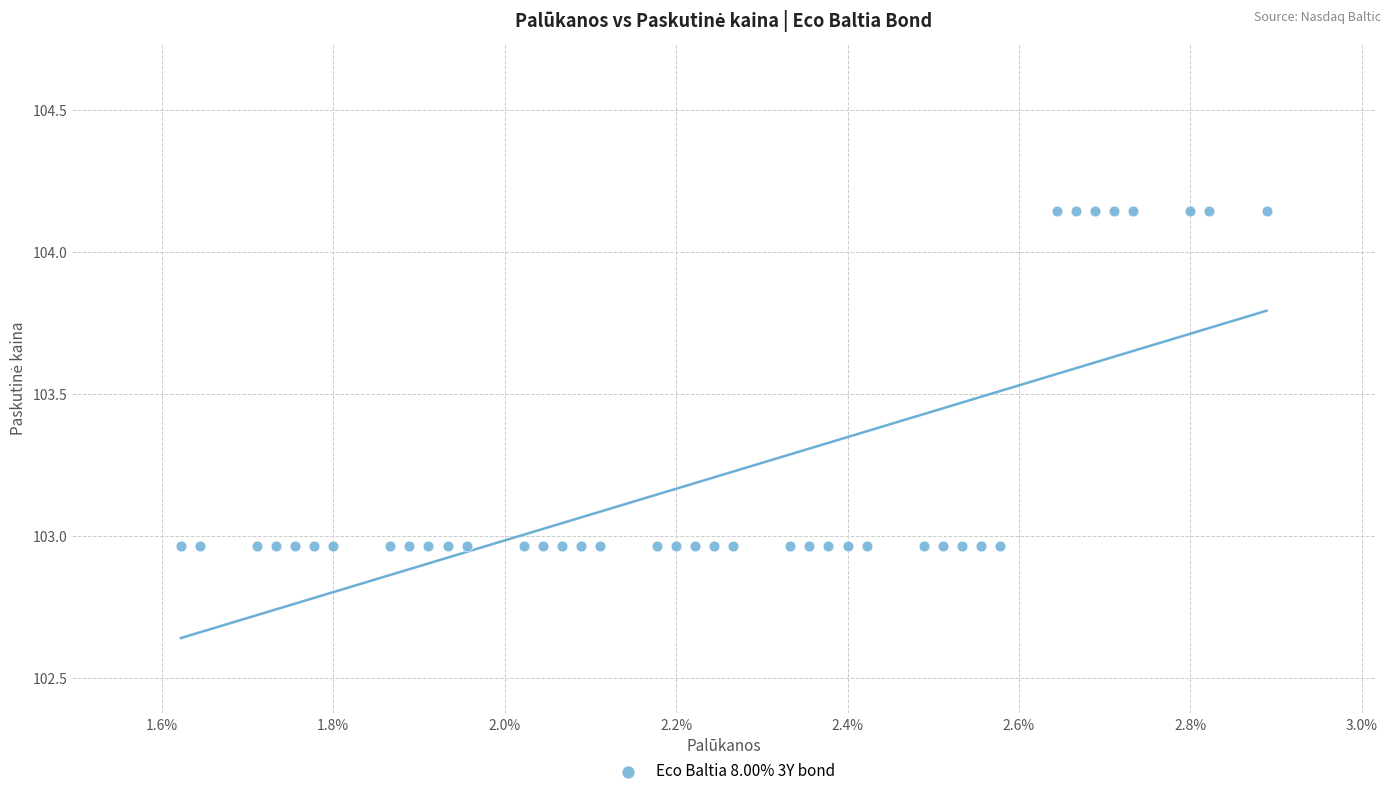

What is the range of X values (max minus min)?

1.3